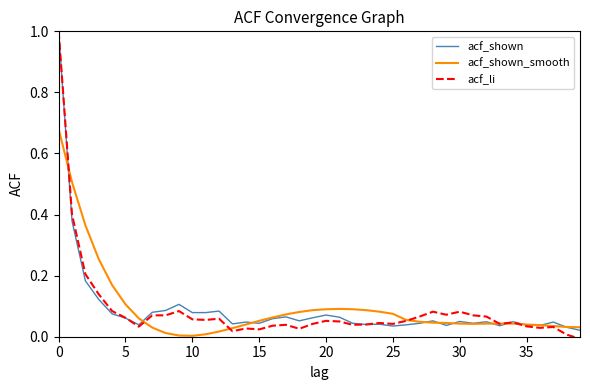

Which series has the largest range (max minus min)?

acf_li